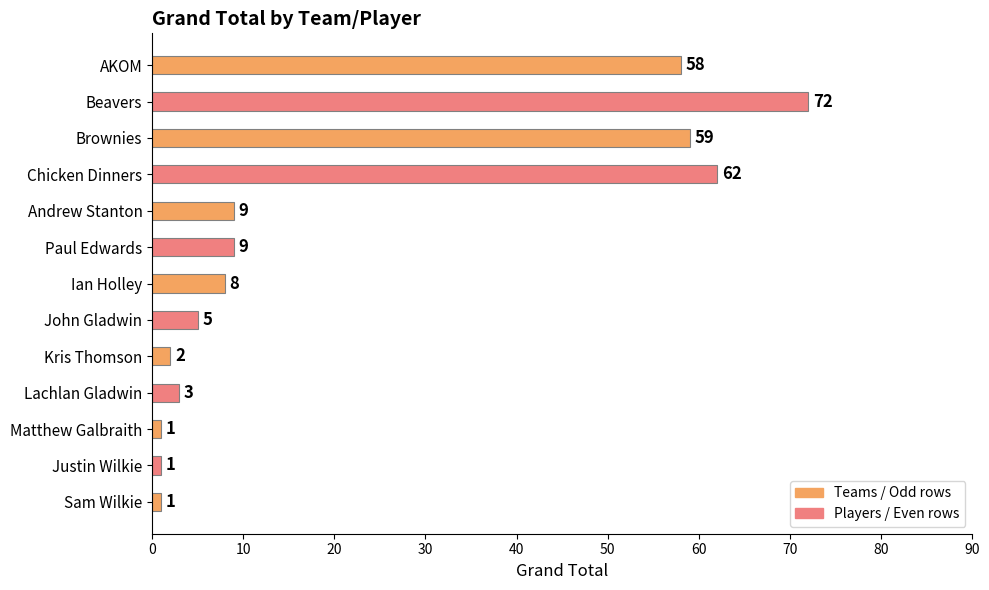

Which label corresponds to the largest value in the chart?

Beavers